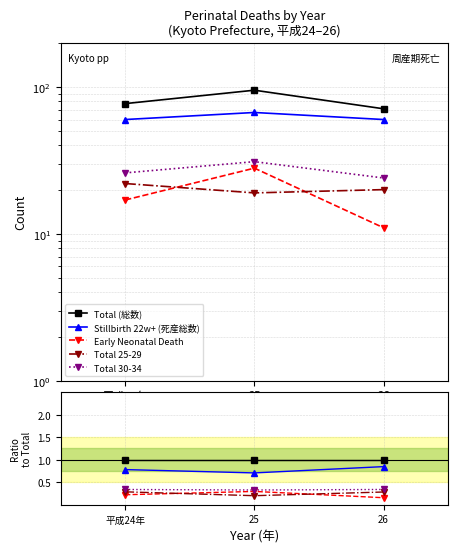

What is the label of the 3rd point from the left?

26